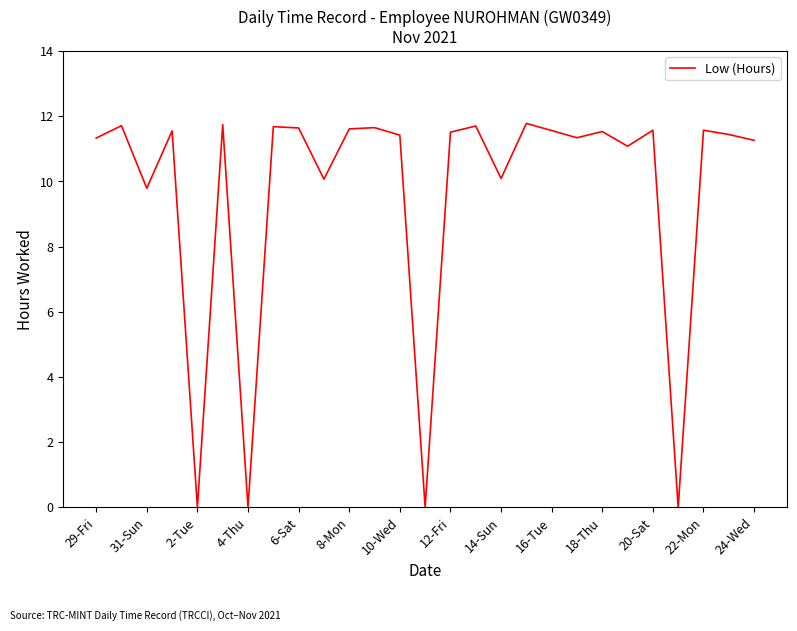

What is the greatest value displayed?

11.8